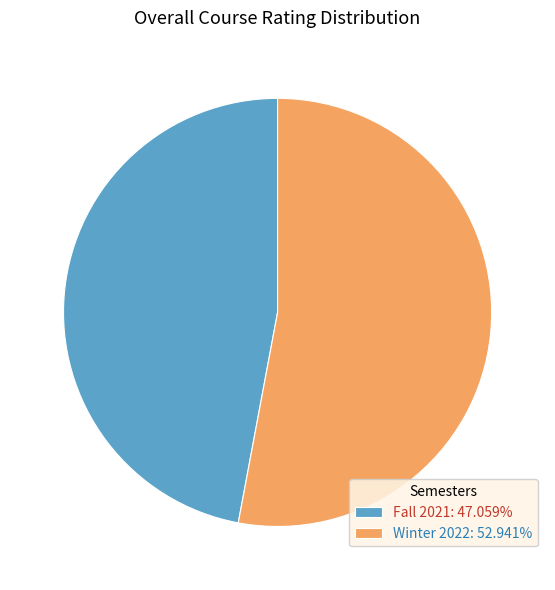

Count the number of slices in the pie.

2